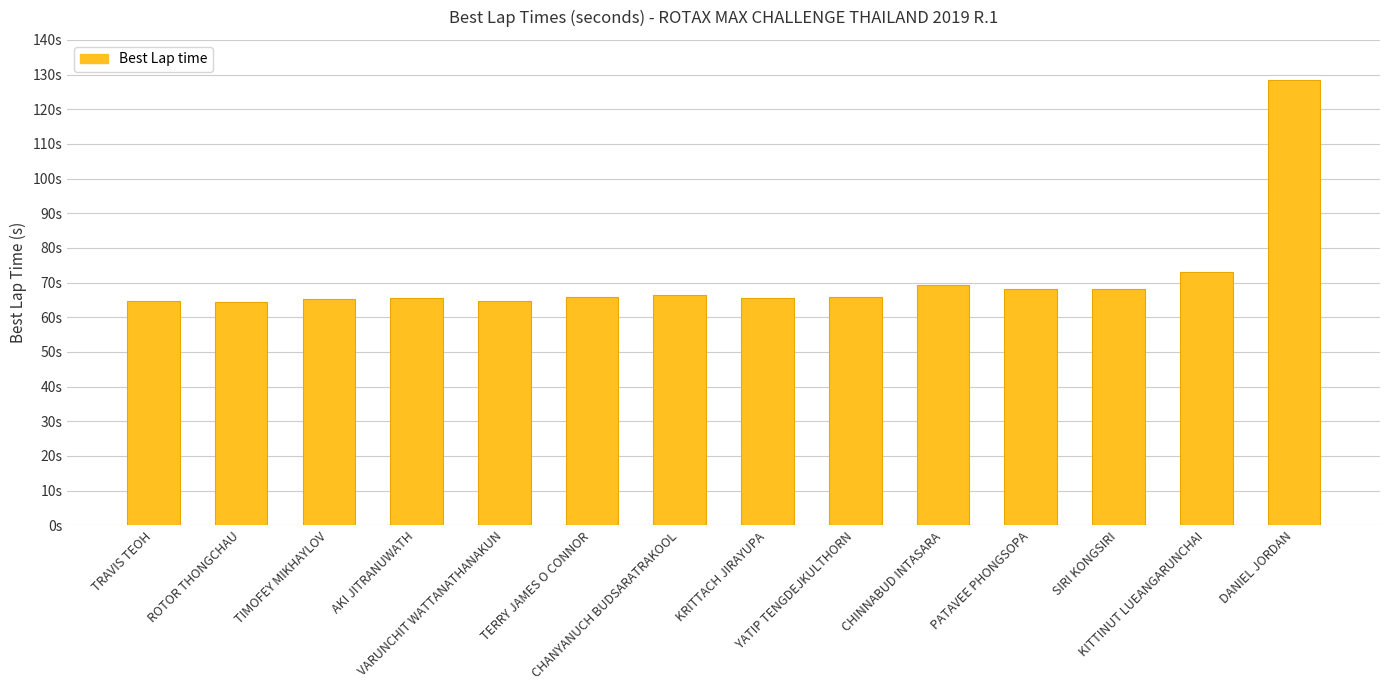

Approximately how many times larger is the value at TRAVIS TEOH compared to AKI JITRANUWATH?

1.0